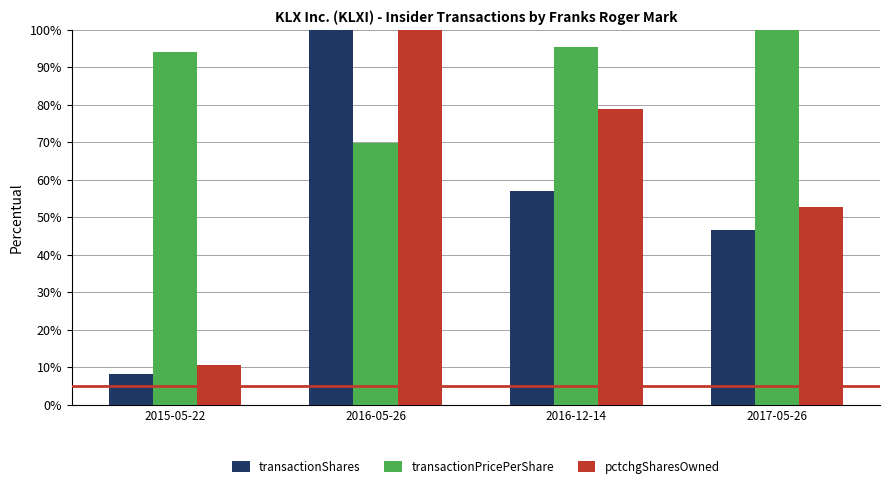

The value of transactionShares at 2017-05-26 is 61.9. True or false?

False